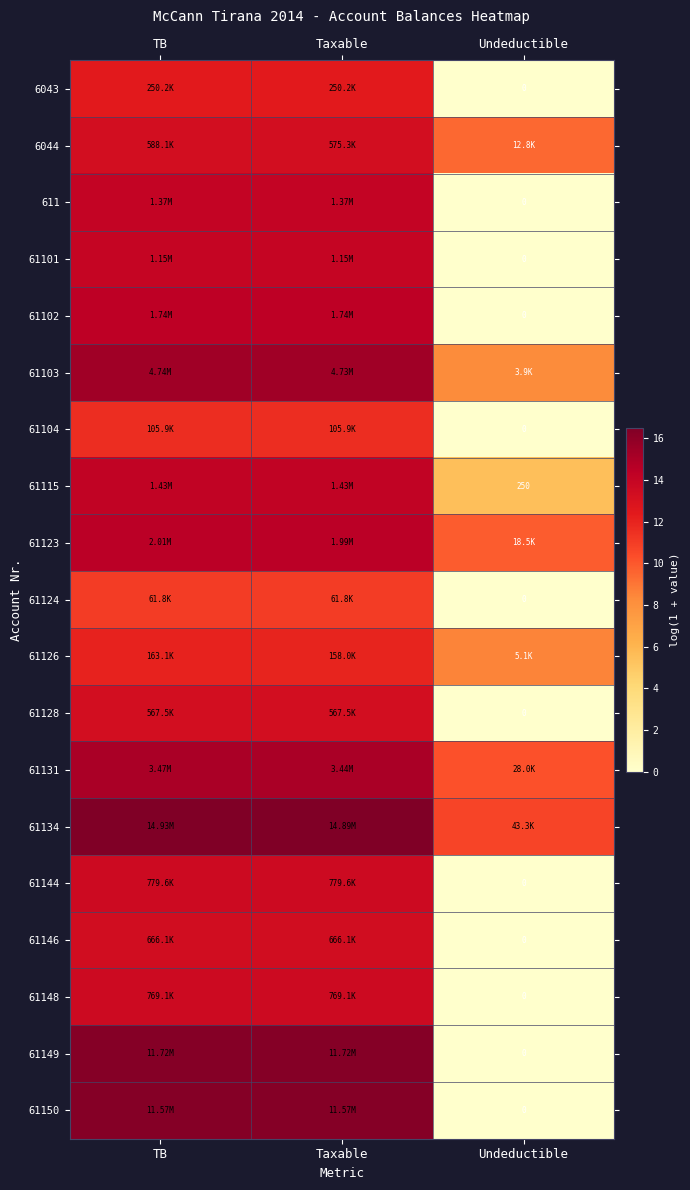

Rank the series by their maximum value, from highest to lowest.

61134, 61149, 61150, 61103, 61131, 61123, 61102, 61115, 611, 61101, 61144, 61148, 61146, 6044, 61128, 6043, 61126, 61104, 61124